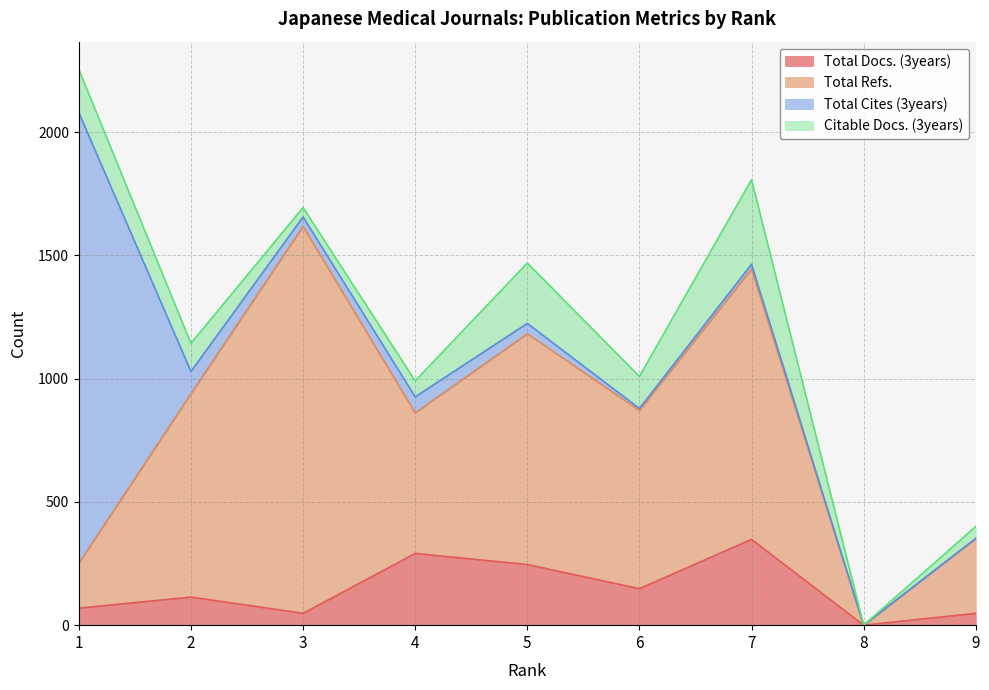

After their last crossing, which series has the higher values: Total Cites (3years) or Total Docs. (3years)?

Total Docs. (3years)